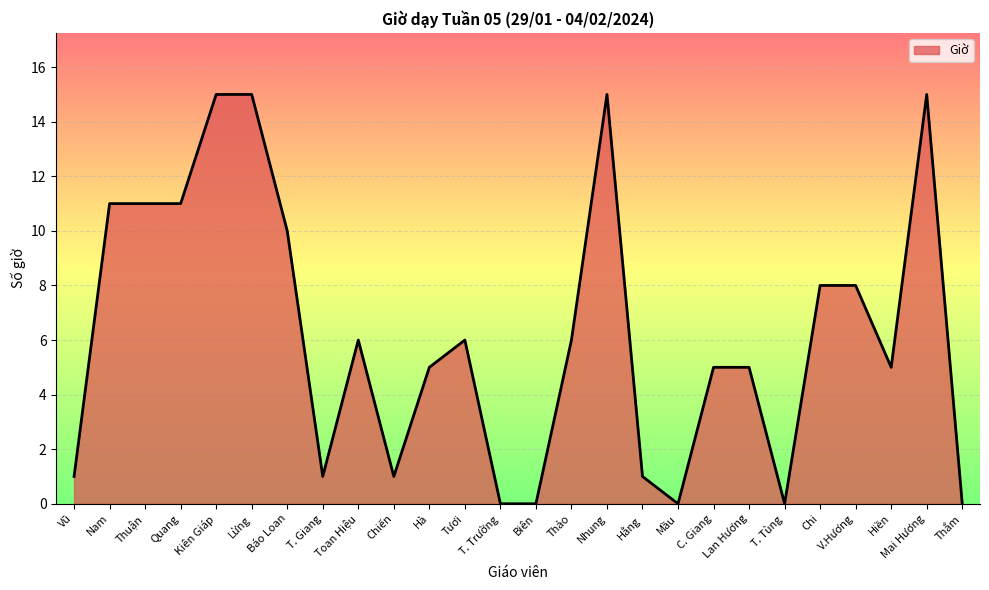

What position from the left is Mầu?

18